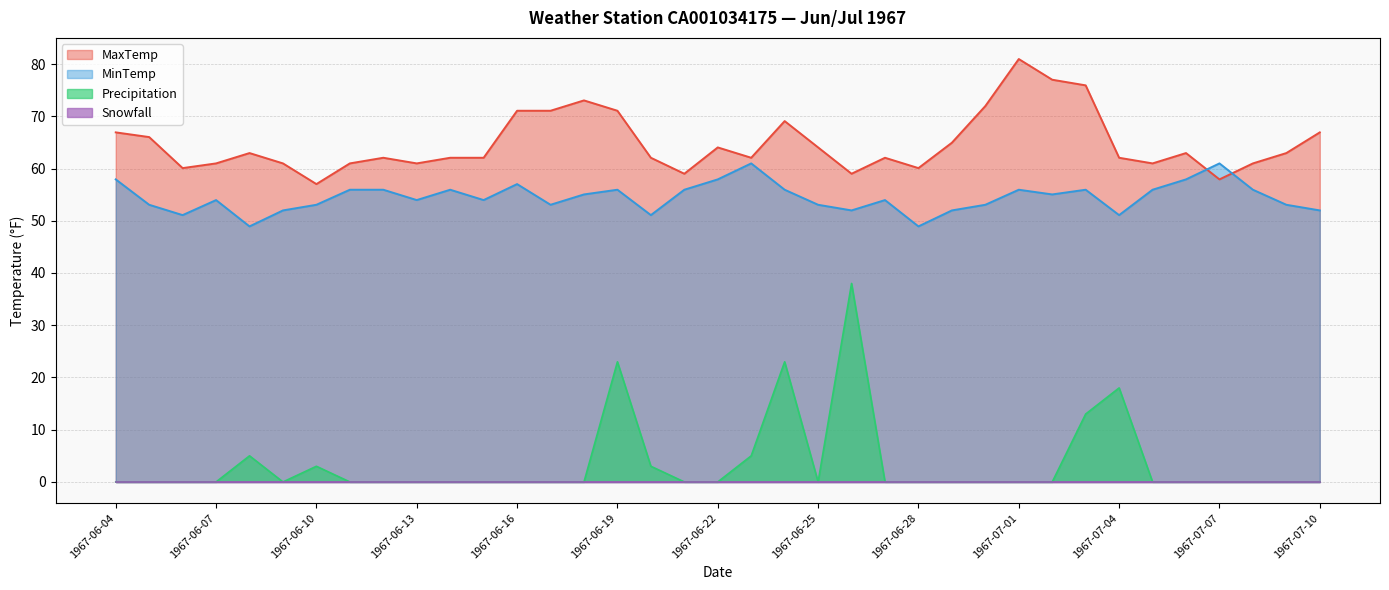

Which series changed the most between 1967-06-14 and 1967-07-01?

MaxTemp